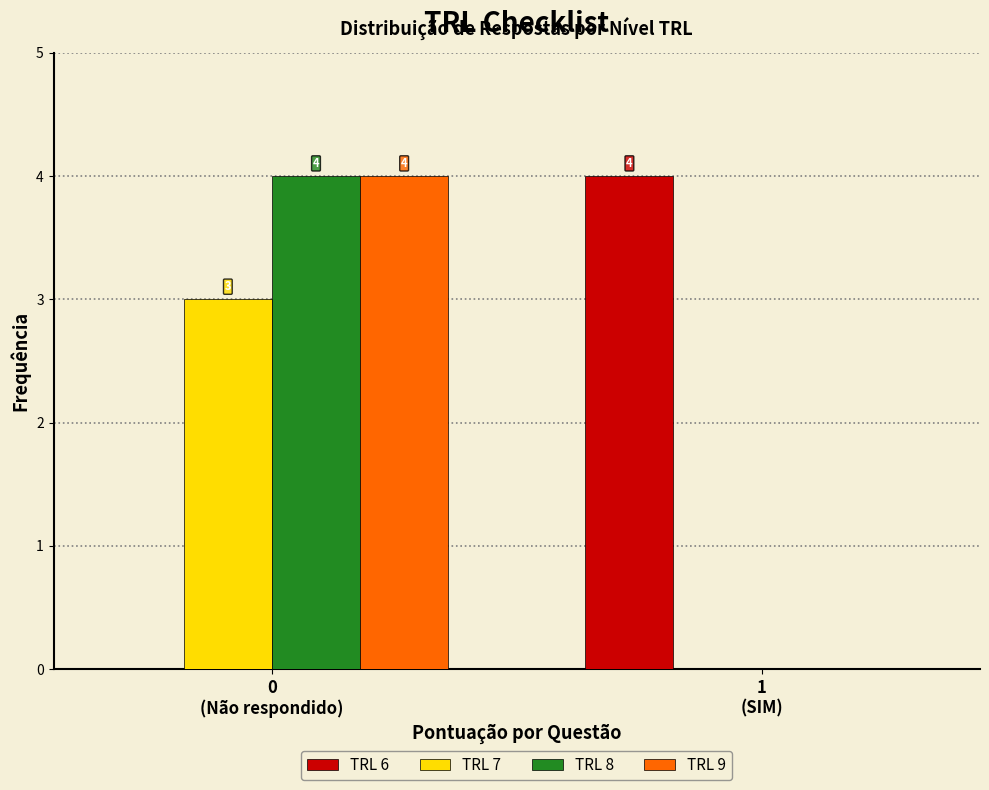

What is the sum of all TRL 8 values?

4